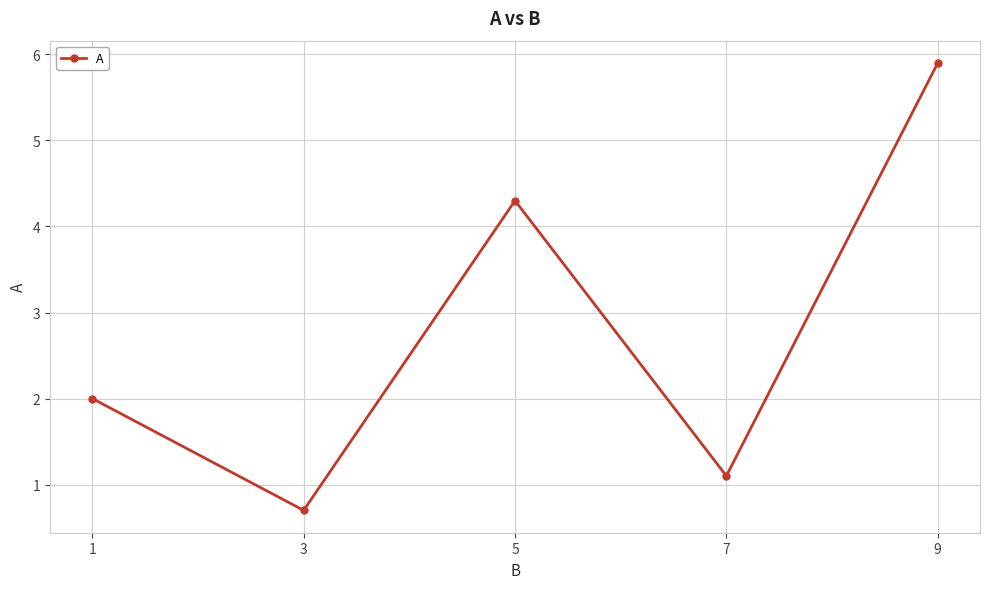

At which category does the data reach its first local peak?

5